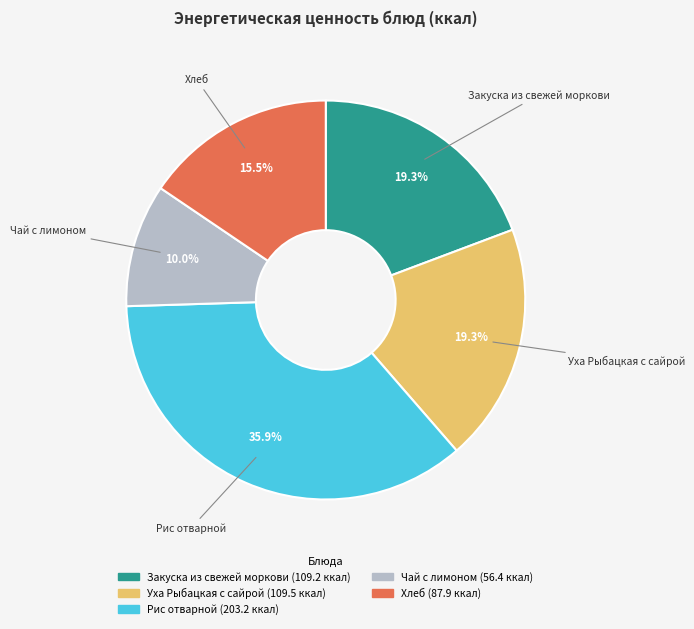

Is the sum of Уха Рыбацкая с сайрой and Чай с лимоном greater than half?

No